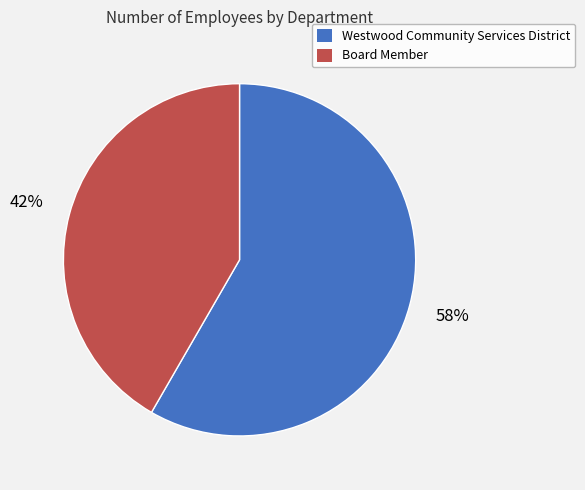

Which slice represents more than half of the pie?

Westwood Community Services District